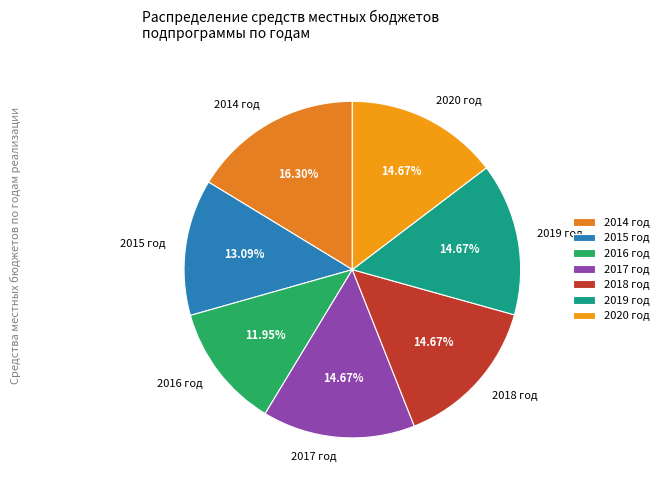

What is the smallest slice in the pie chart?

2016 год